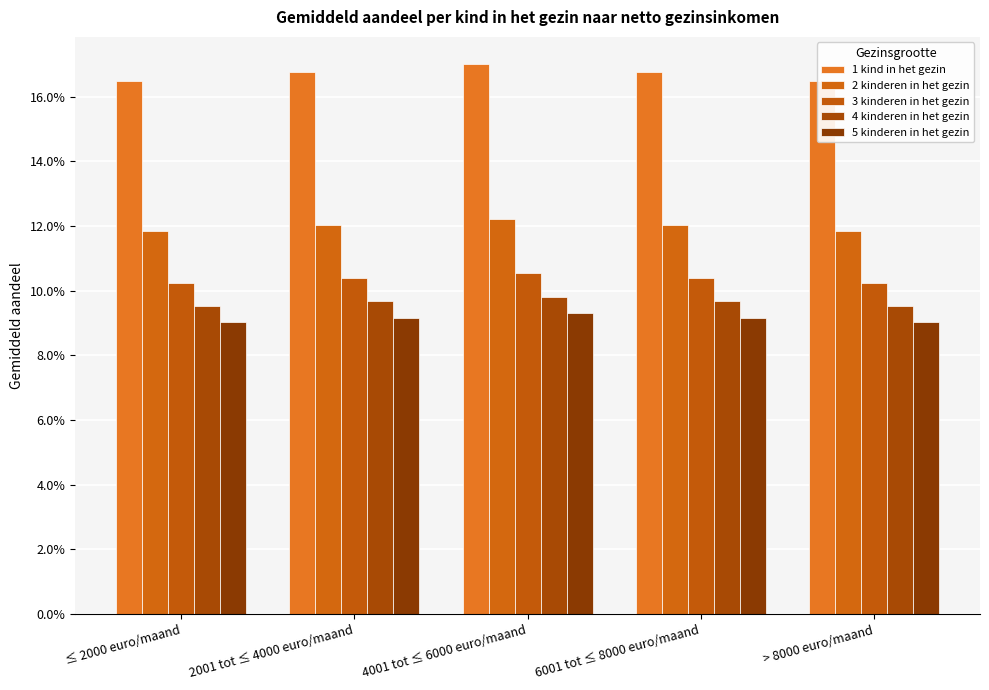

Count the number of data series in this chart.

5